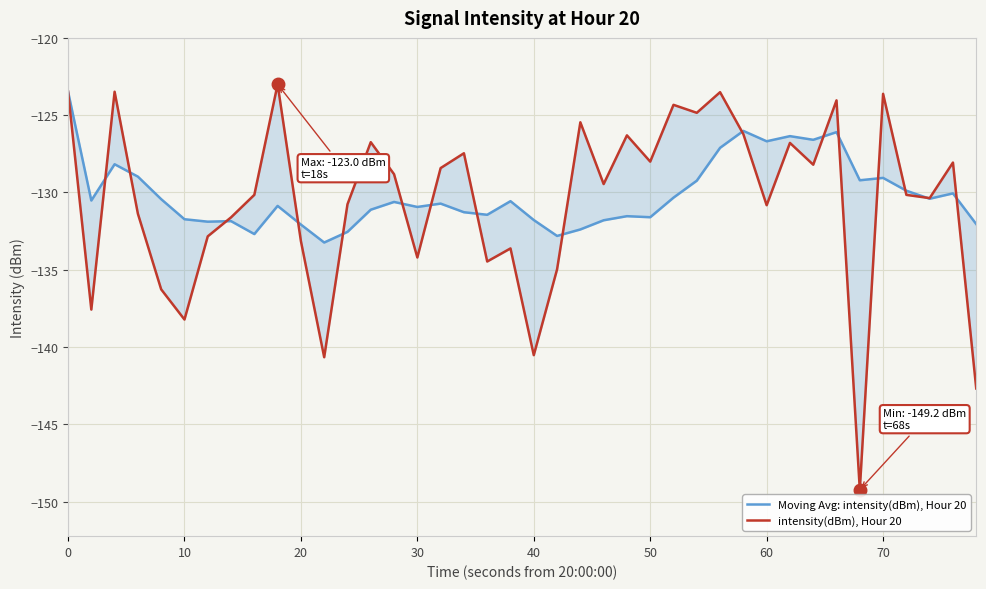

True or false: Moving Avg: intensity(dBm), Hour 20 has more than 2 points higher than both neighbors.

True